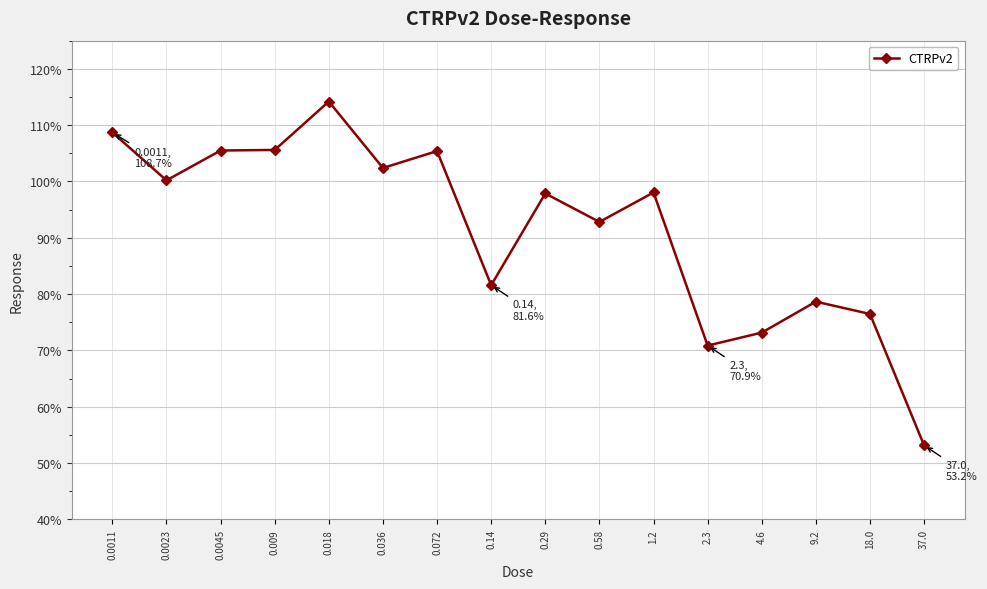

Where does the data first go above 98?

0.0011